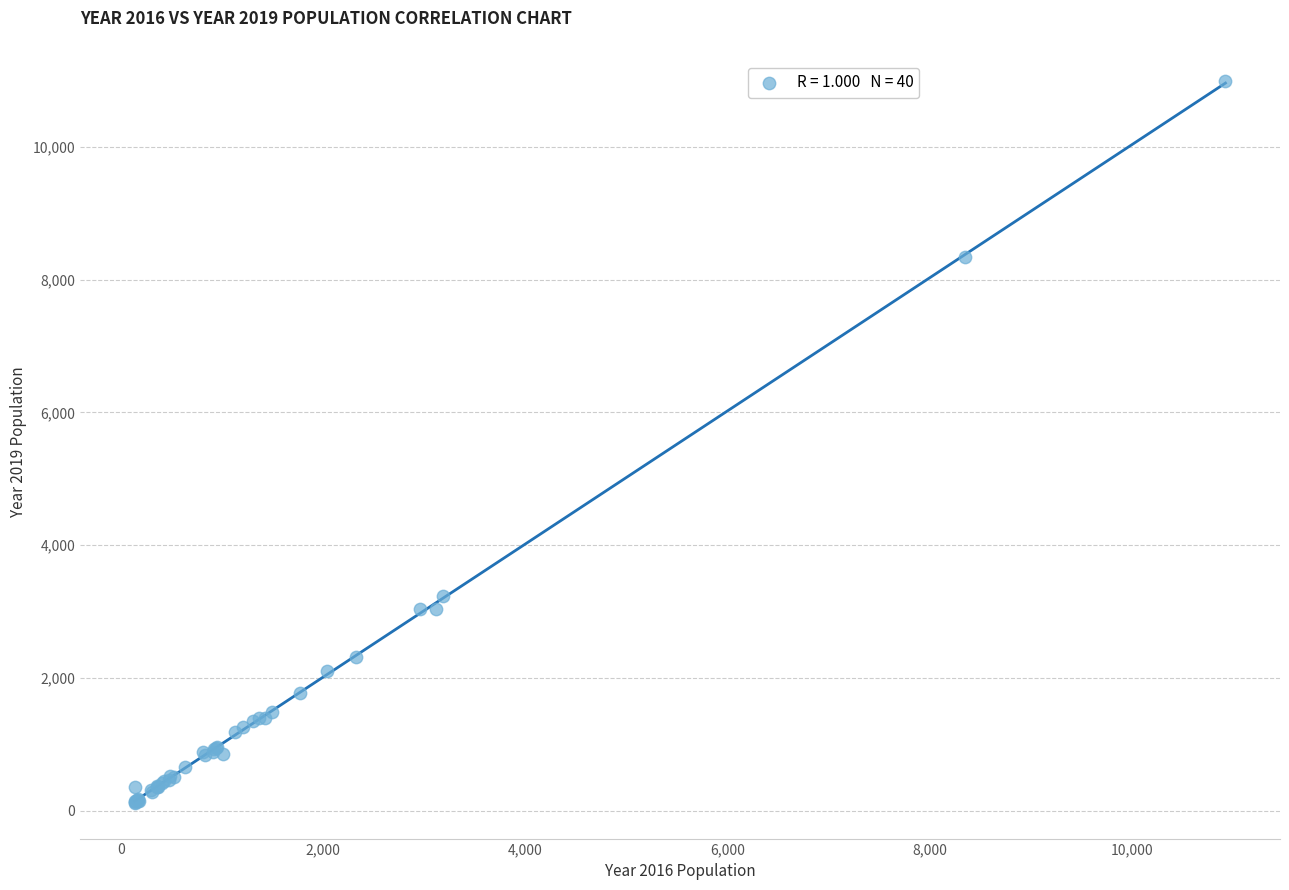

What Y value in the scatter plot is closest to 5559?

3233